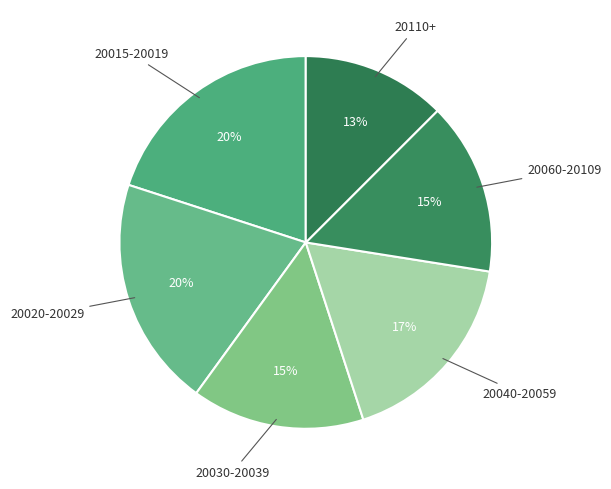

Is there any slice that represents more than half of the pie?

No